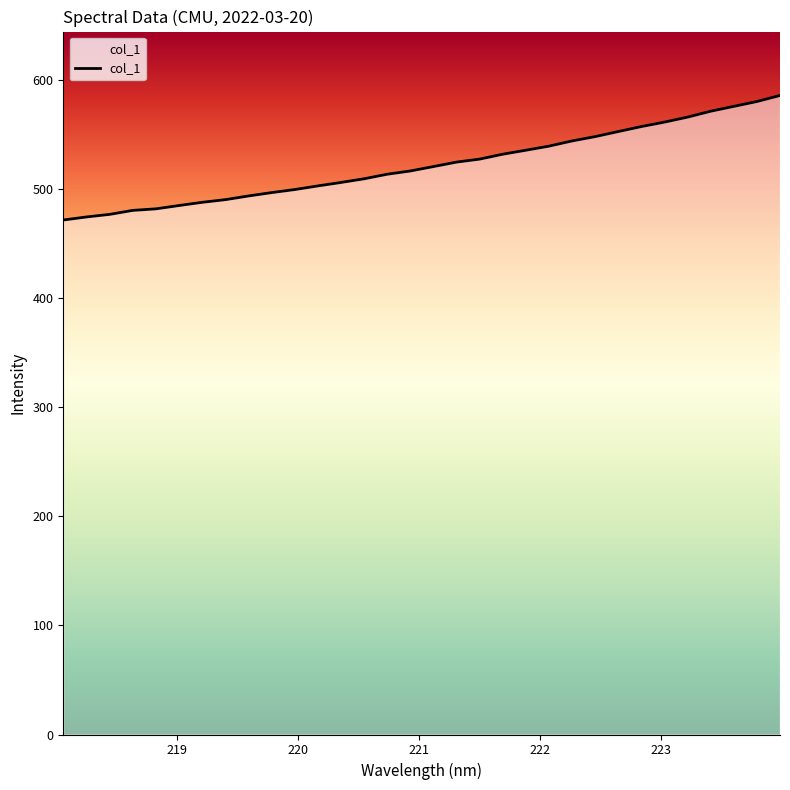

What is the greatest value displayed?

586.1